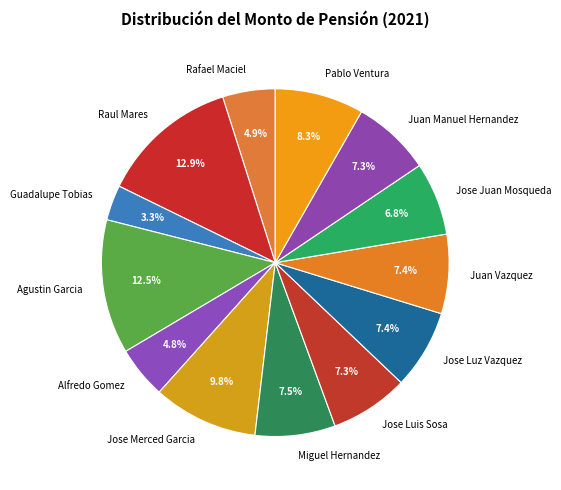

What is the ratio of the value at Raul Mares to the value at Juan Manuel Hernandez?

1.8